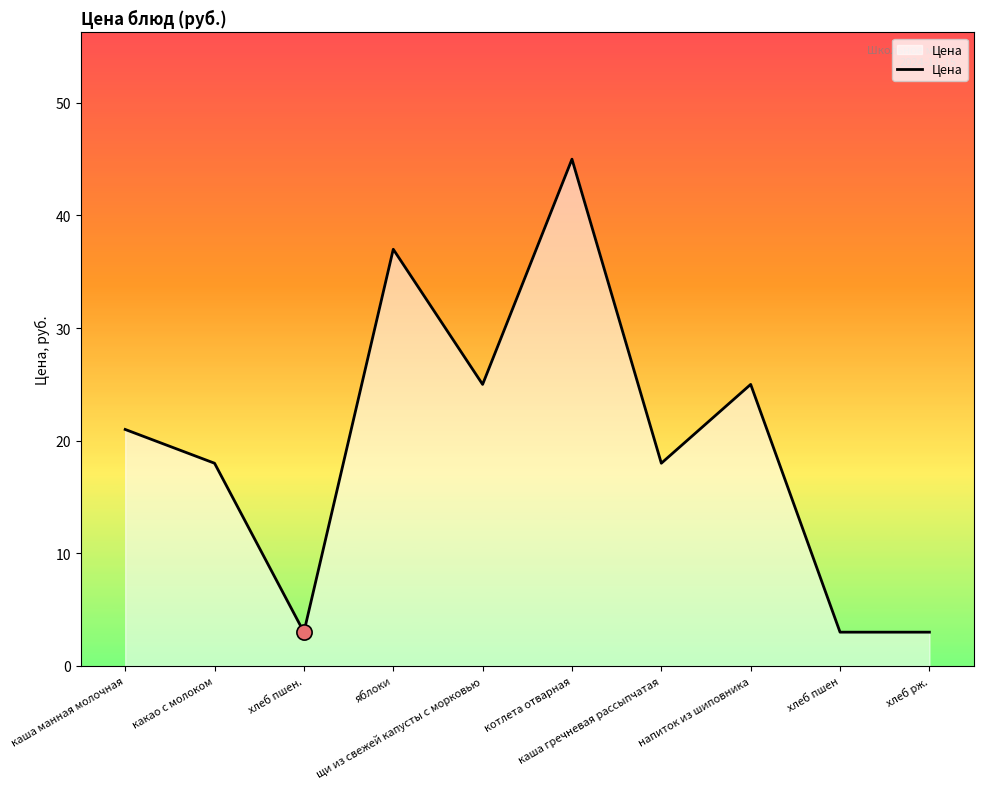

What is the change in value from какао с молоком to хлеб пшен.?

-15